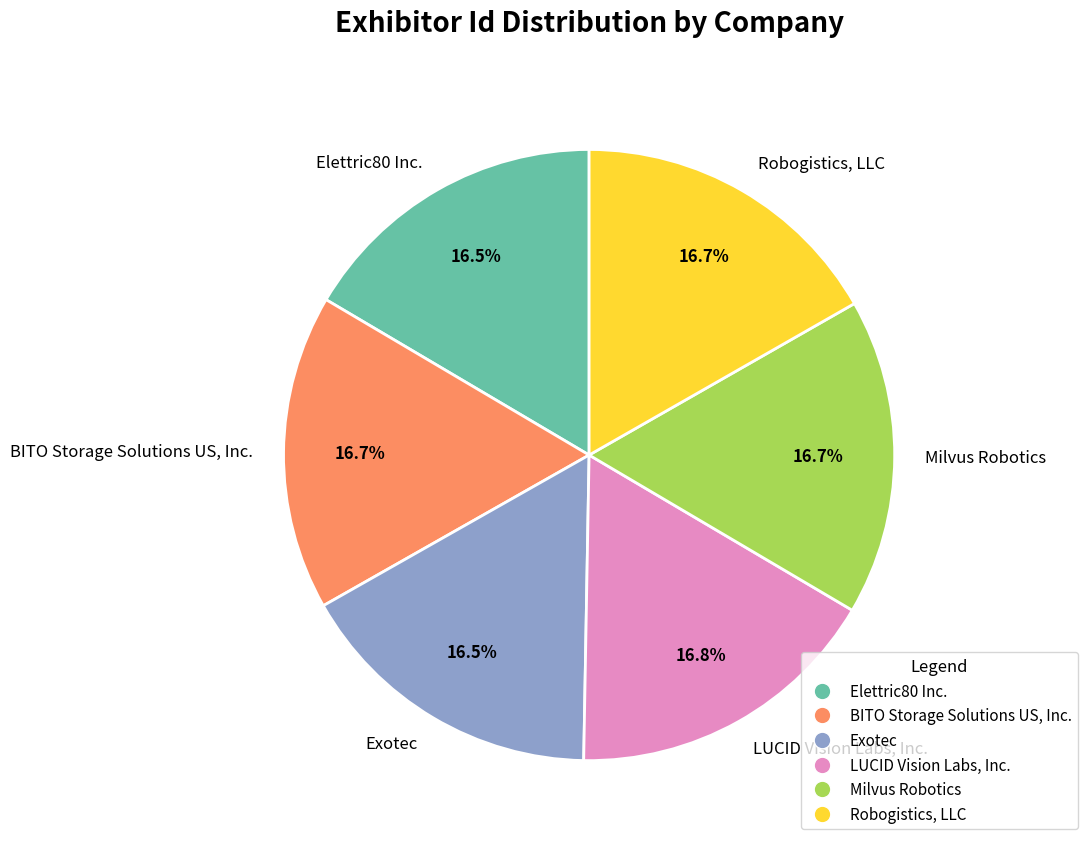

How many slices are in this pie chart?

6